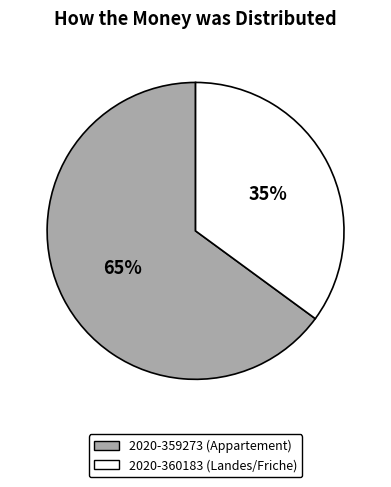

Does any single category account for the majority?

Yes